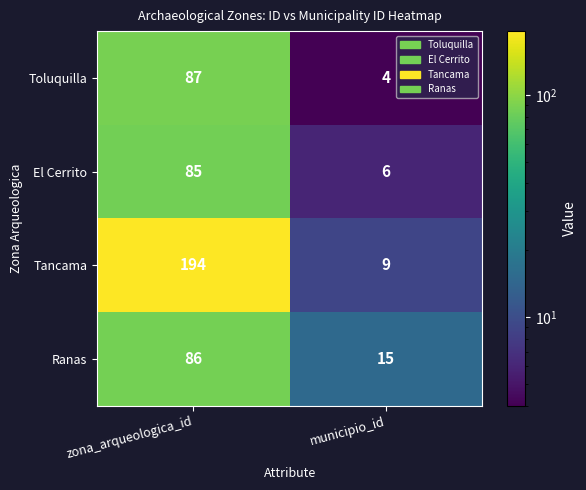

Which series has the largest total across all categories?

Tancama